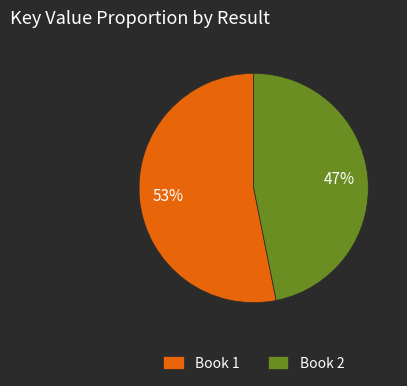

Combined, do Book 1 and Book 2 account for over 50%?

Yes